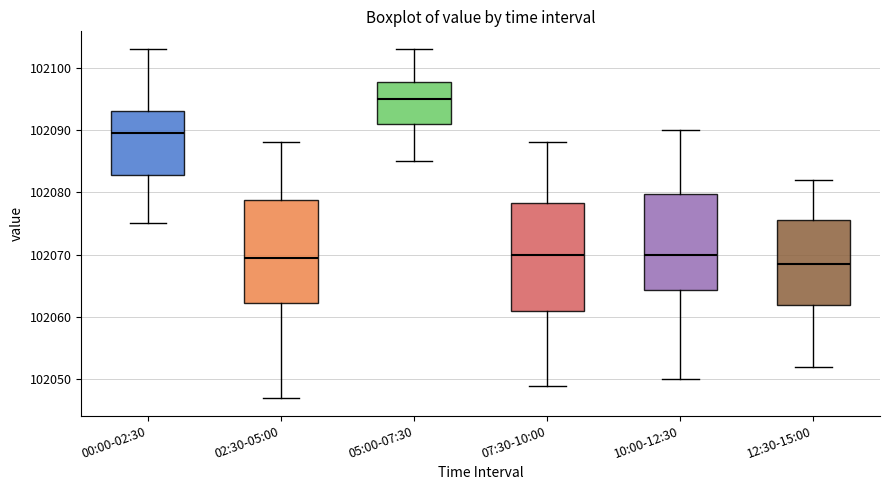

Reading left to right, transcribe this box plot: for each box, give where its median line is, the range the box spans, and where its two whiskers end, as read against the y-axis. The values are not printed on the chart, so give them approximately, as read against the axis.

00:00-02:30: median 102090, box 102083 to 102093, whiskers 102075 to 102103
02:30-05:00: median 102070, box 102062 to 102079, whiskers 102047 to 102088
05:00-07:30: median 102095, box 102091 to 102098, whiskers 102085 to 102103
07:30-10:00: median 102070, box 102061 to 102078, whiskers 102049 to 102088
10:00-12:30: median 102070, box 102064 to 102080, whiskers 102050 to 102090
12:30-15:00: median 102069, box 102062 to 102076, whiskers 102052 to 102082